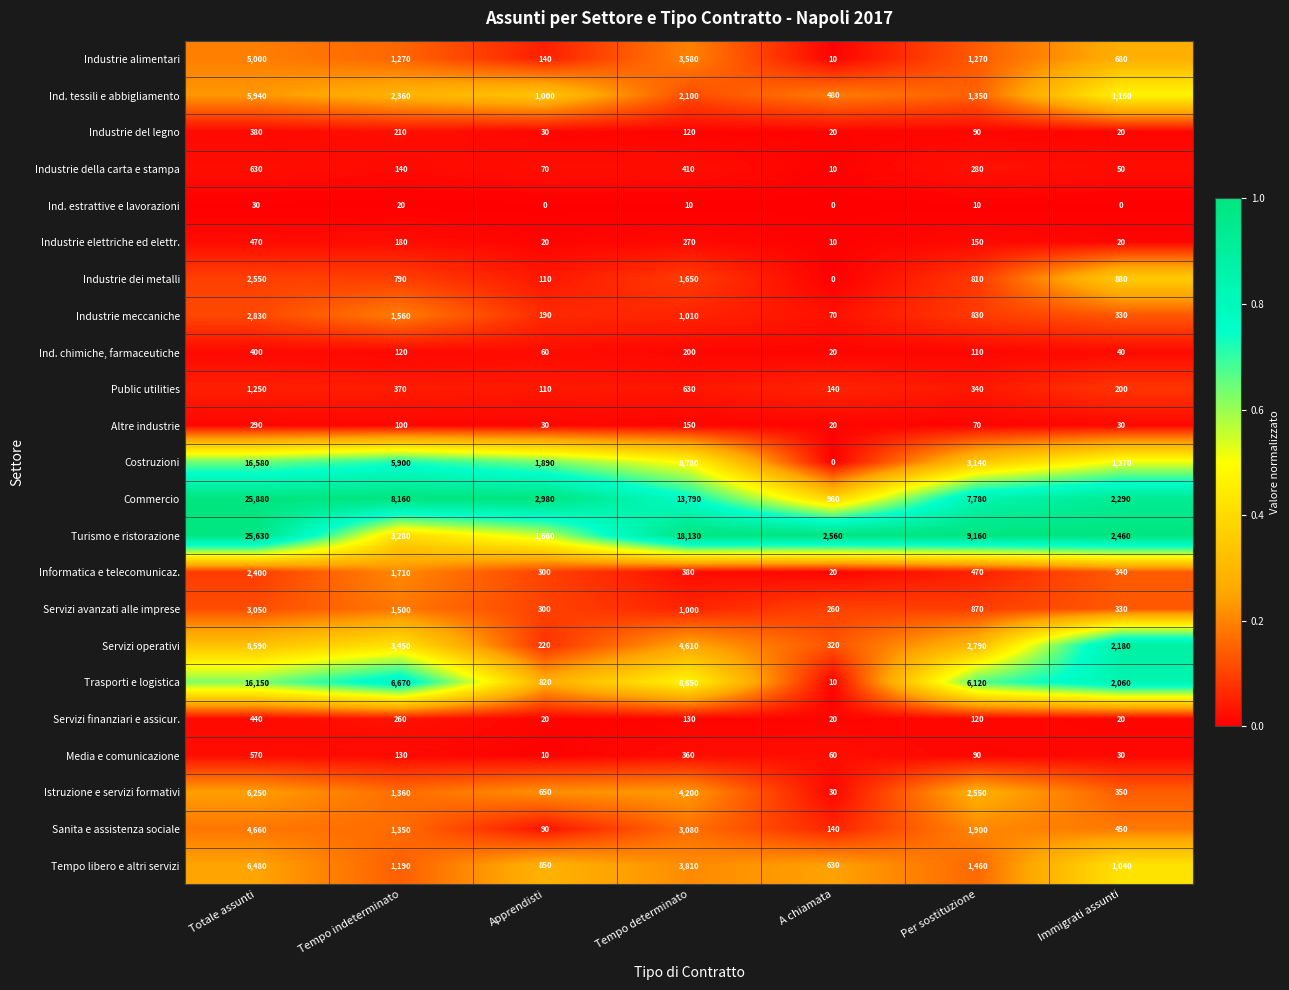

At which category is the sum across all series the highest?

Totale assunti